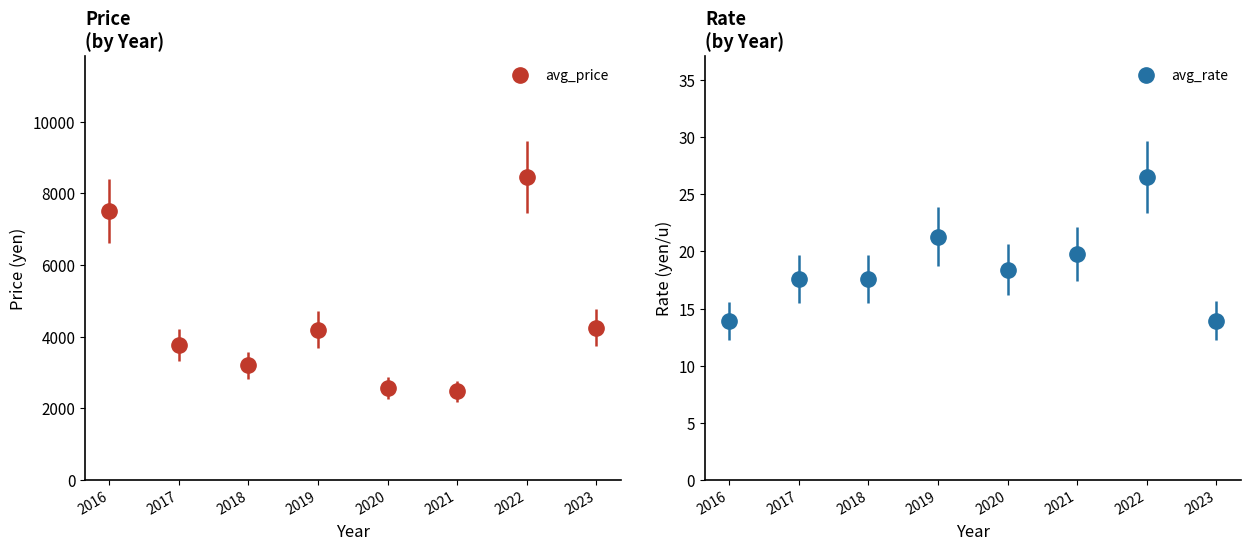

What is the average value of the avg_rate series?

18.6